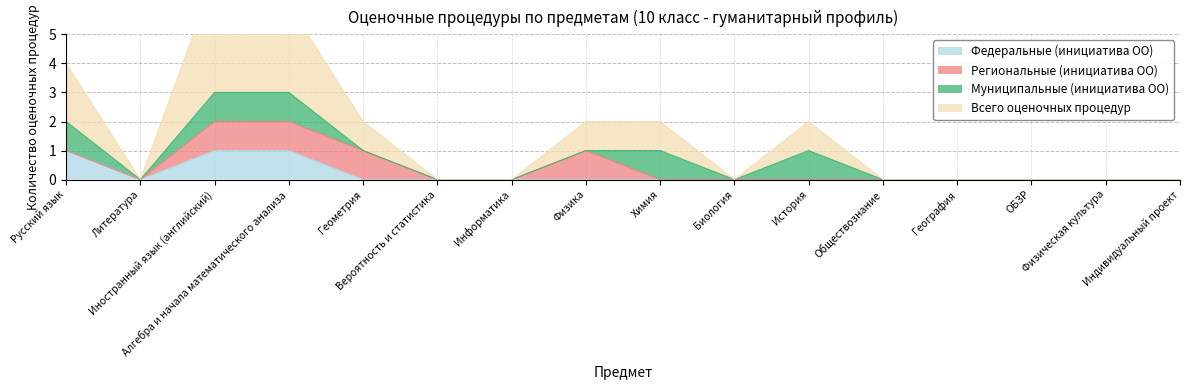

True or false: Всего оценочных процедур and Федеральные (инициатива ОО) intersect in this chart.

False